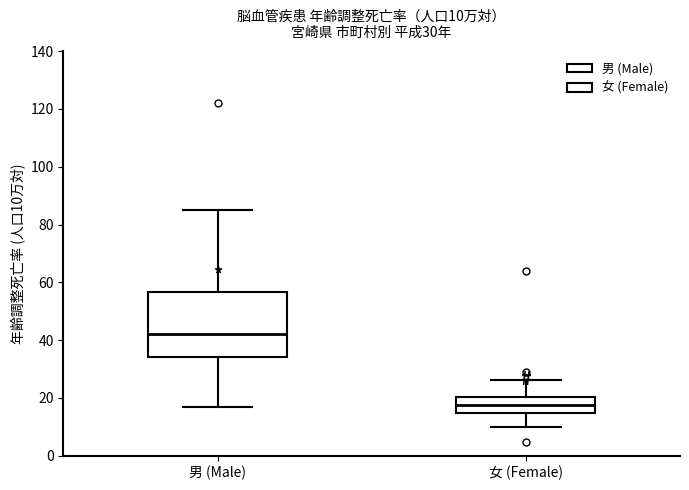

Which box has the highest median line?

男 (Male)